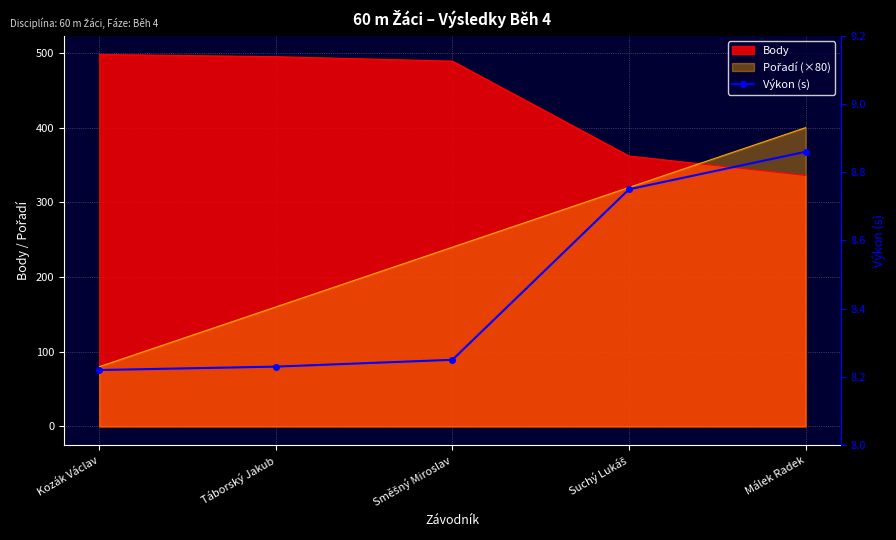

Reading right to left, what are all the values shown in this chart?

Málek Radek=8.9	Suchý Lukáš=8.8	Směšný Miroslav=8.2	Táborský Jakub=8.2	Kozák Václav=8.2